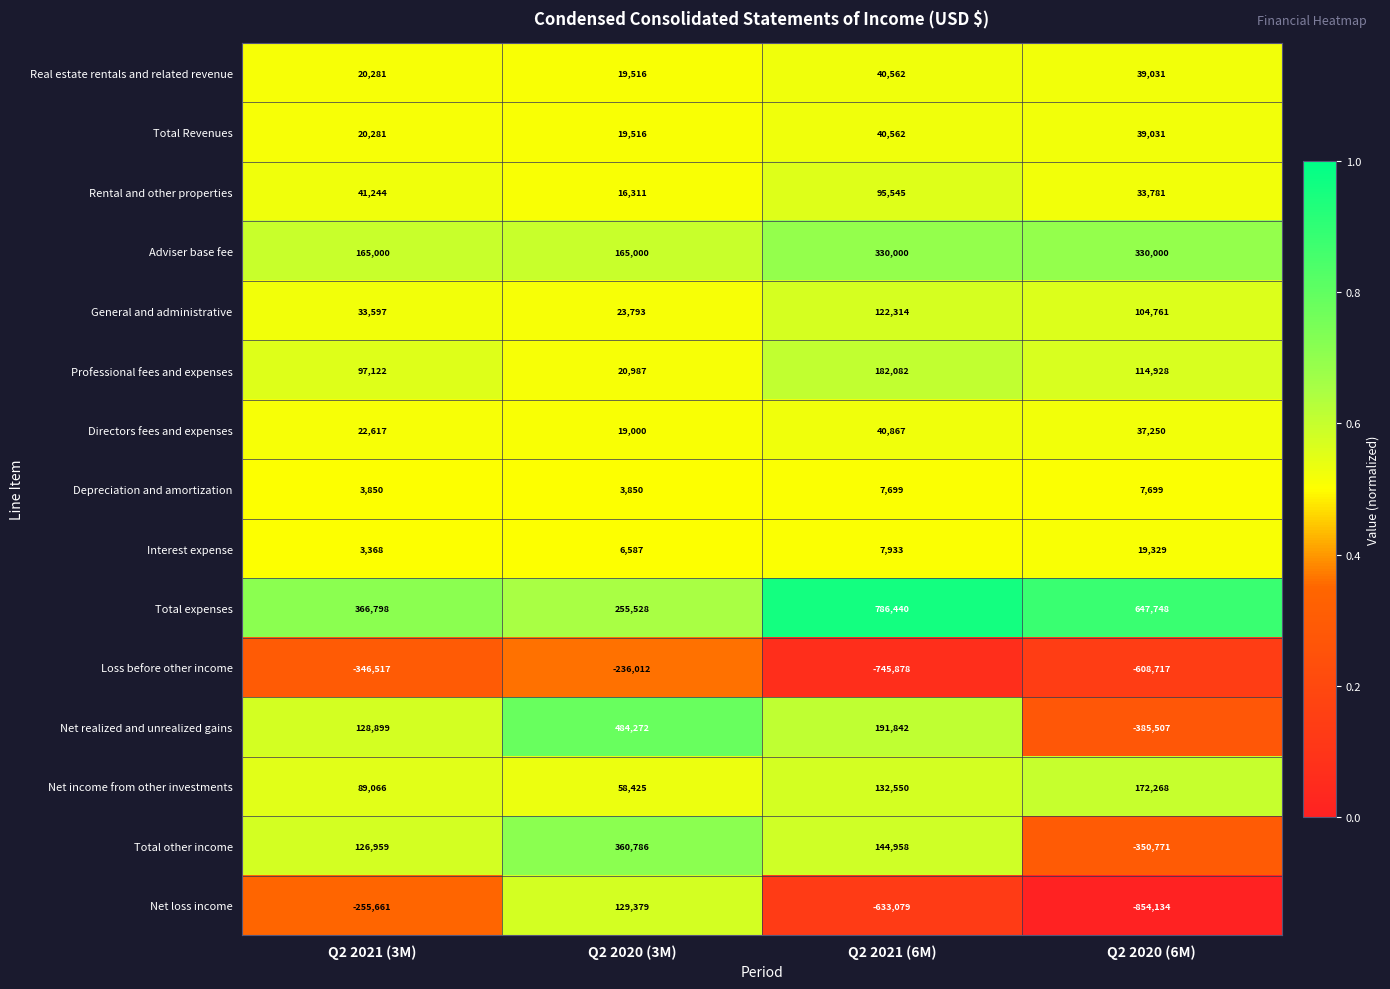

The value of Rental and other properties at Q2 2020 (6M) is 33781. True or false?

True